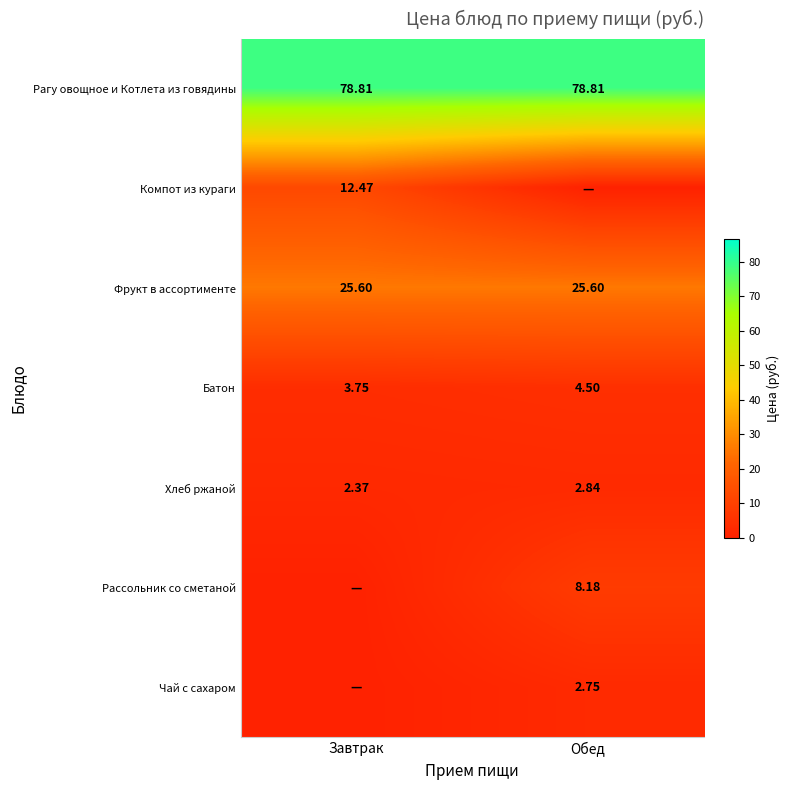

True or false: Батон has a value of 4.5 at Обед.

True